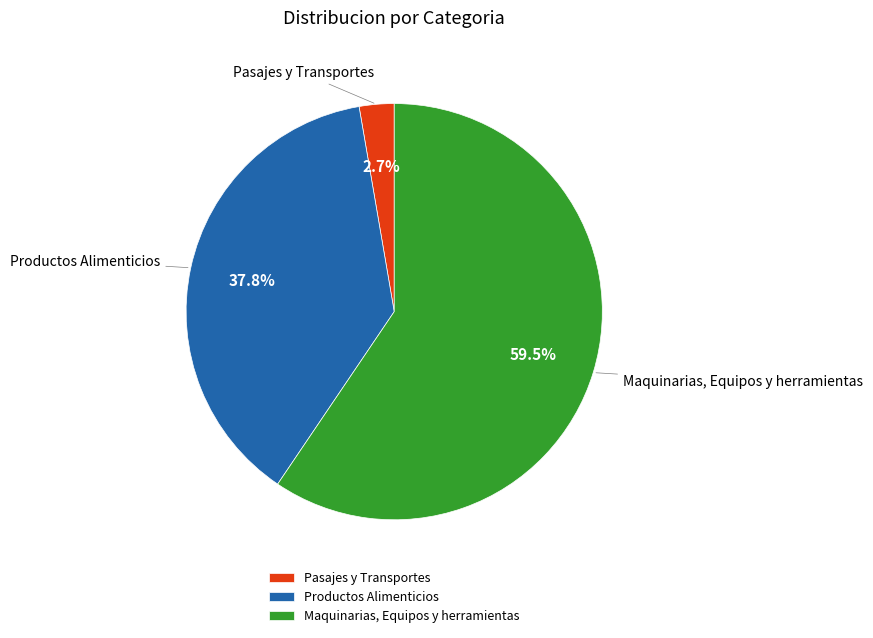

The Maquinarias, Equipos y herramientas slice represents 65% of the pie. True or false?

False